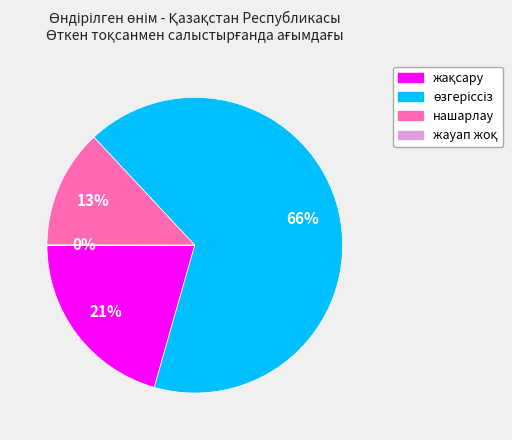

To the nearest percent, what is the difference between the largest and smallest slice percentages?

66%